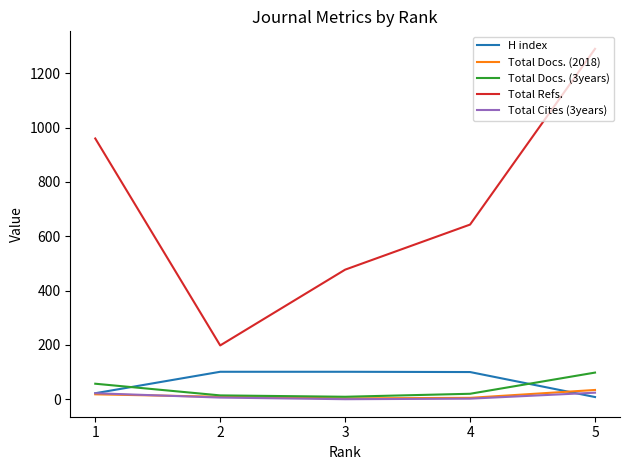

Which series has the largest range (max minus min)?

Total Refs.